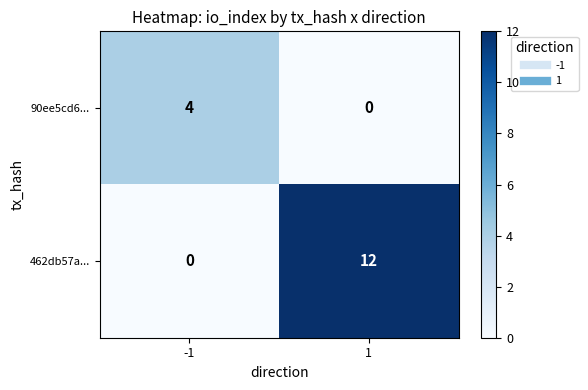

How many distinct data groups are displayed?

2